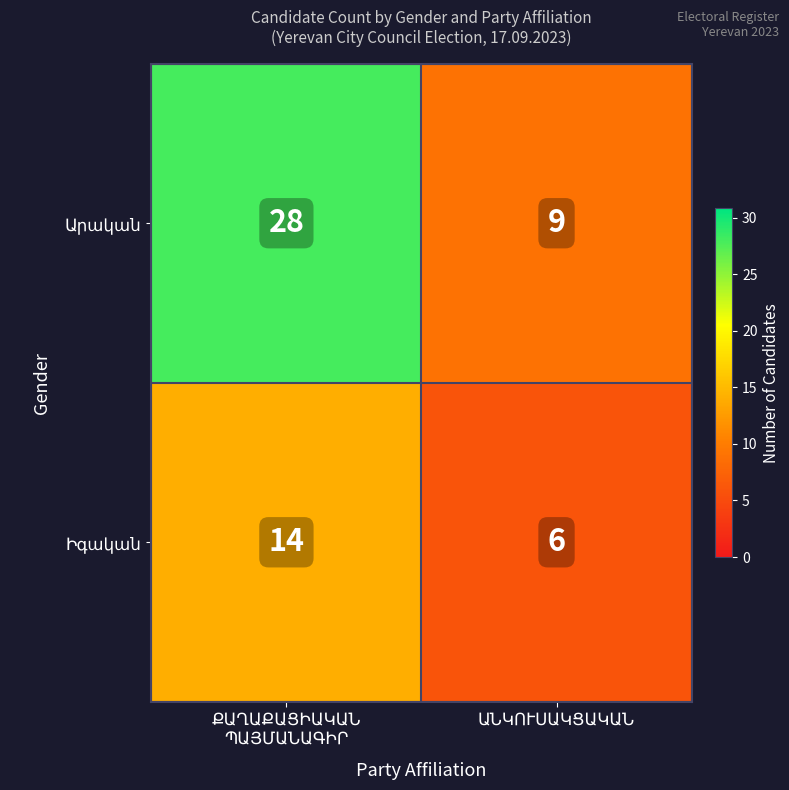

What is the smallest value displayed?

6